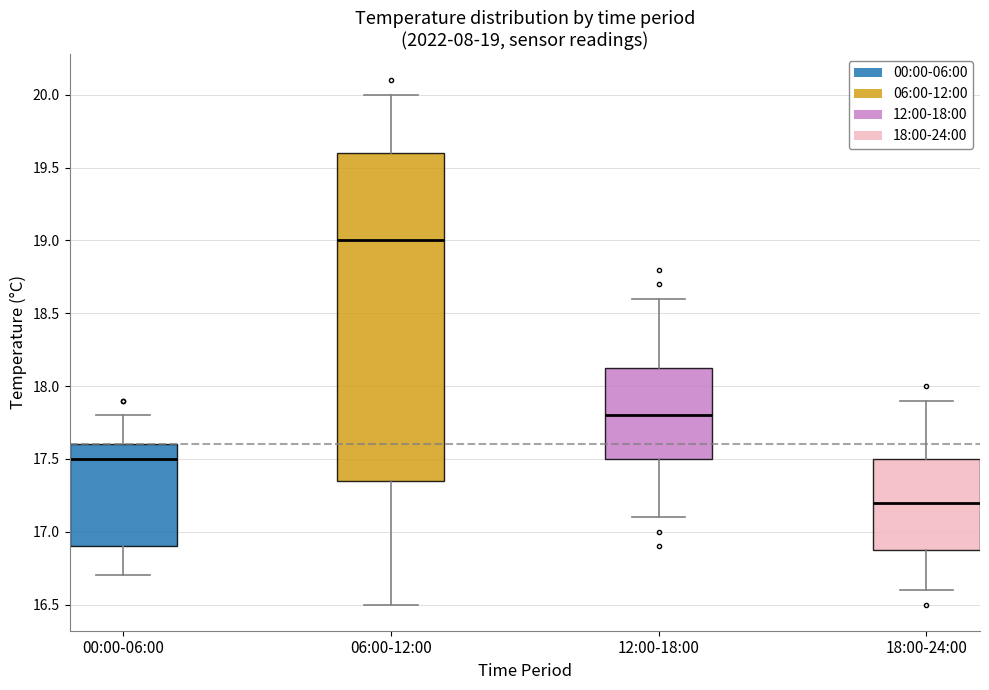

Which box has the lowest median line?

18:00-24:00